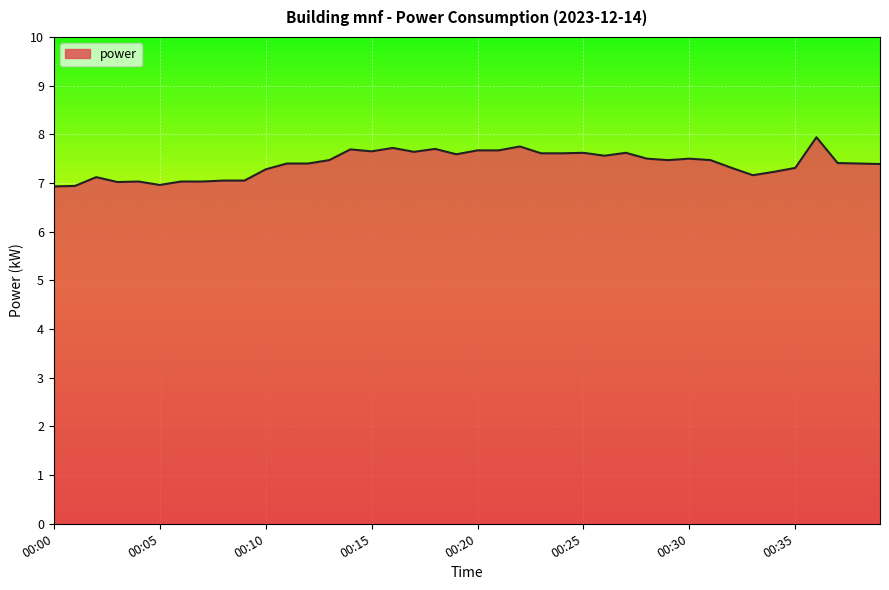

What is the smallest value displayed?

6.9